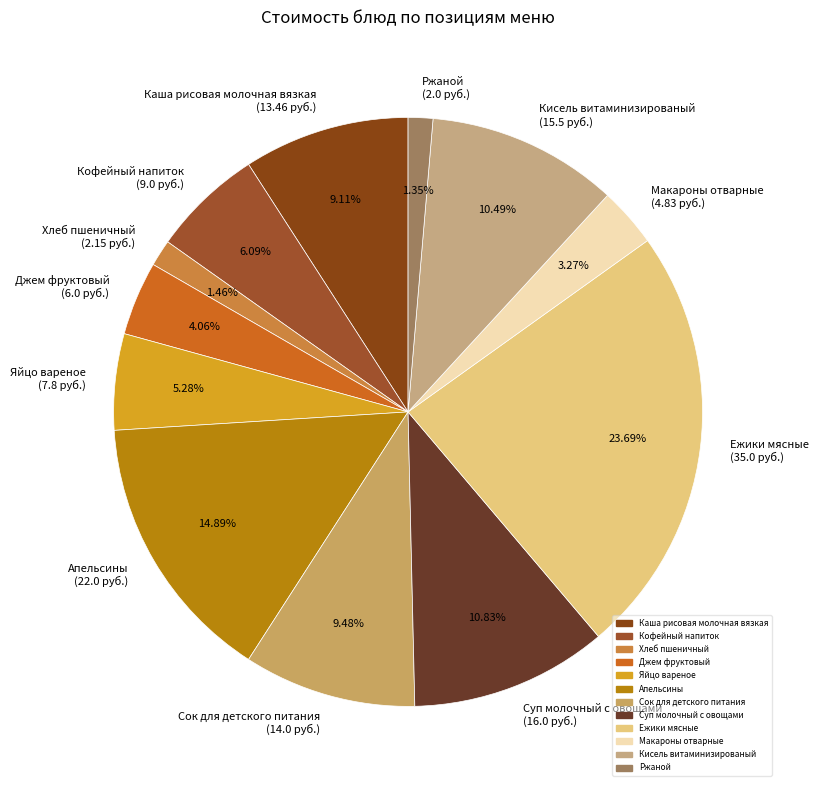

To the nearest percent, what is the difference between the Кисель витаминизированый and Каша рисовая молочная вязкая slice percentages?

1%